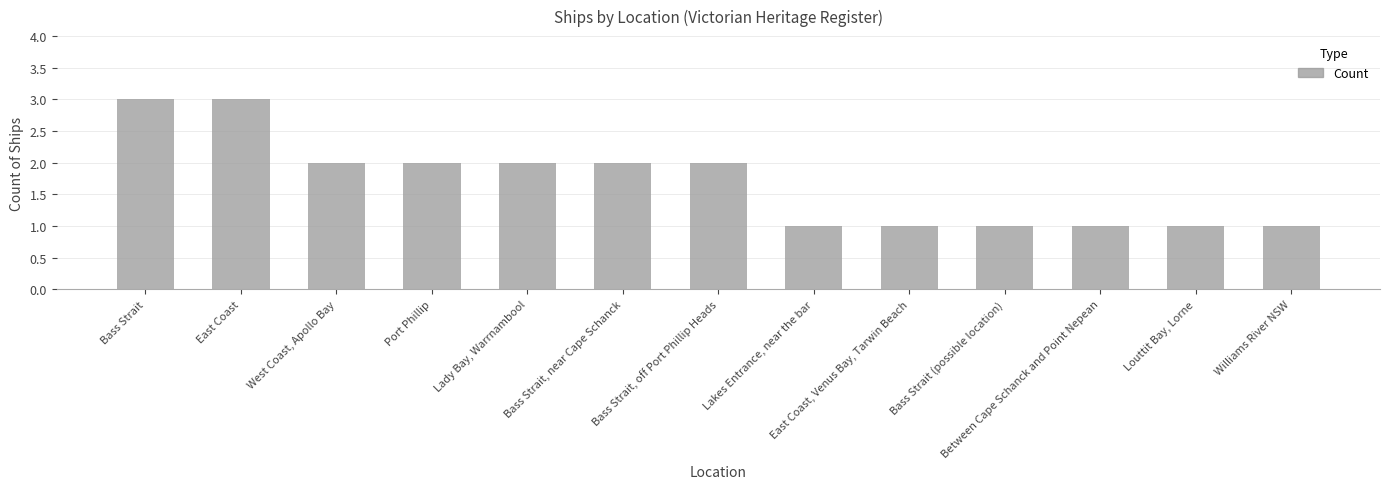

What is the sum of all values?

22